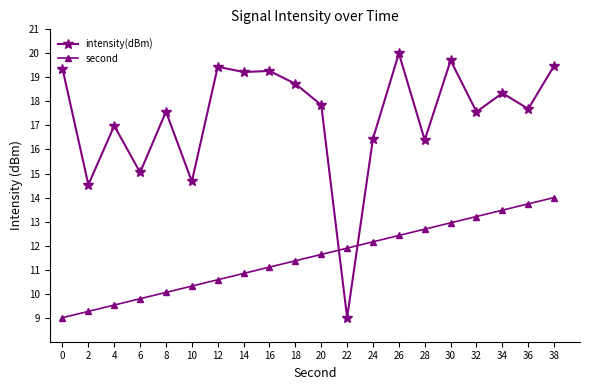

At how many categories does at least one series exceed 12?

19